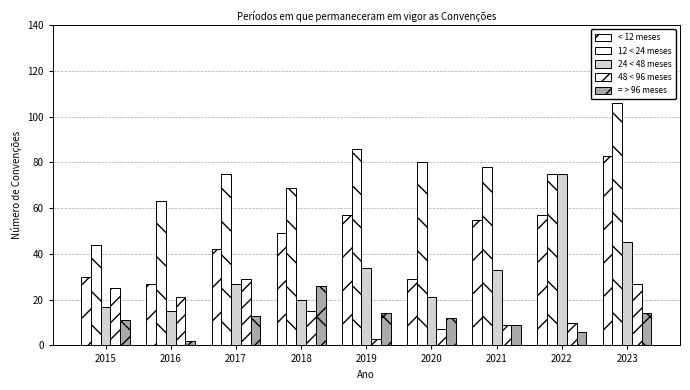

Where does the 48 < 96 meses series first go above 15?

2015